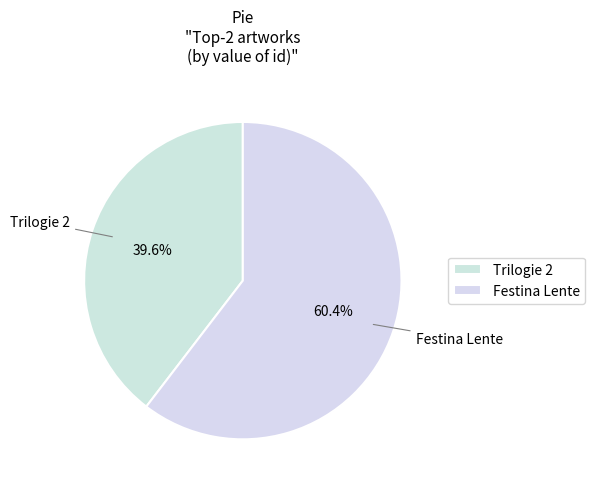

Which category has the smallest portion of the pie?

Trilogie 2